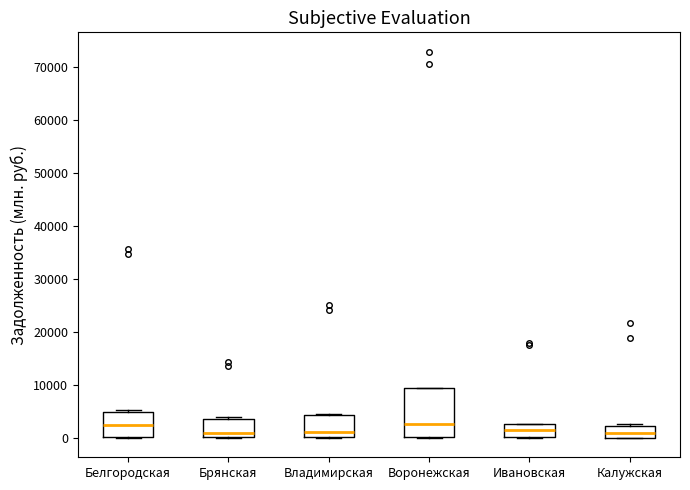

Reading left to right, read every box against the y-axis: the position of its median line, the range the box covers, and the ends of its whiskers. The values are not printed on the chart, so give them approximately, as read against the axis.

Белгородская: median 2000, box 0 to 5000, whiskers 0 to 5000 (just above the box's upper edge)
Брянская: median 1000, box 0 to 4000, whiskers 0 to 4000 (just above the box's upper edge)
Владимирская: median 1000, box 0 to 4000, whiskers 0 to 4000
Воронежская: median 3000, box 0 to 9000, whiskers 0 to 9000
Ивановская: median 1000, box 0 to 3000, whiskers 0 to 3000
Калужская: median 1000, box 0 to 2000, whiskers 0 to 3000